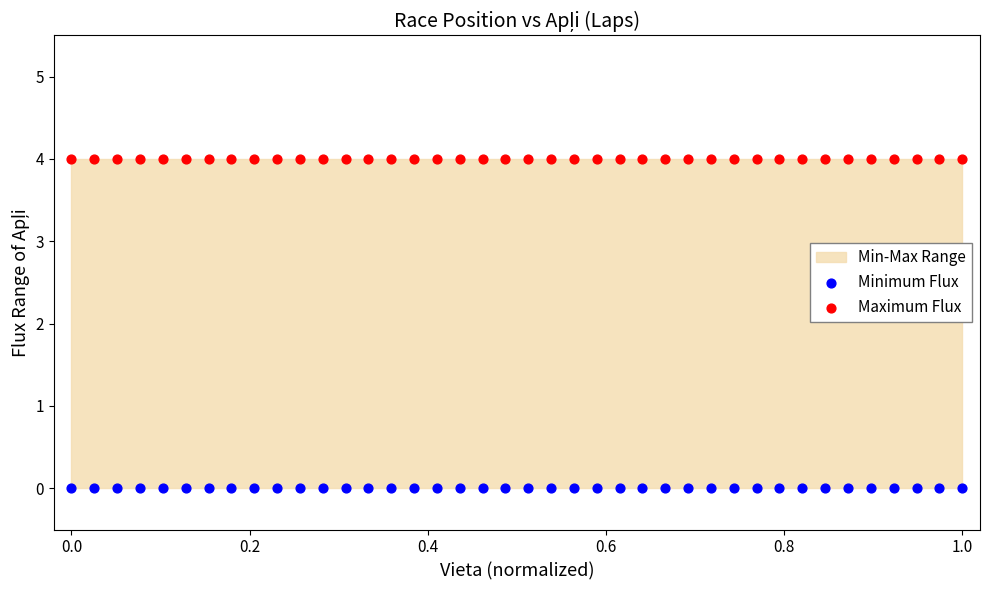

Which series contains the lowest Y value?

Minimum Flux